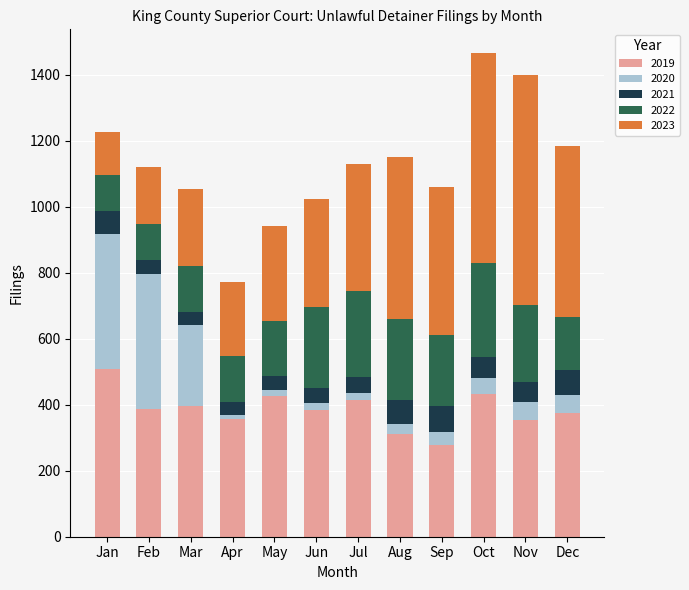

What is the total value across all series at Mar?

1052